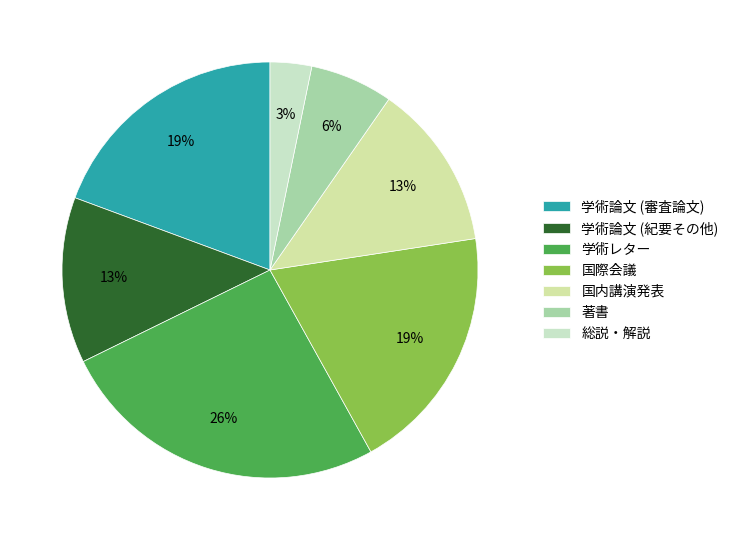

How much of the chart is everything except 学術レター?

74.2%